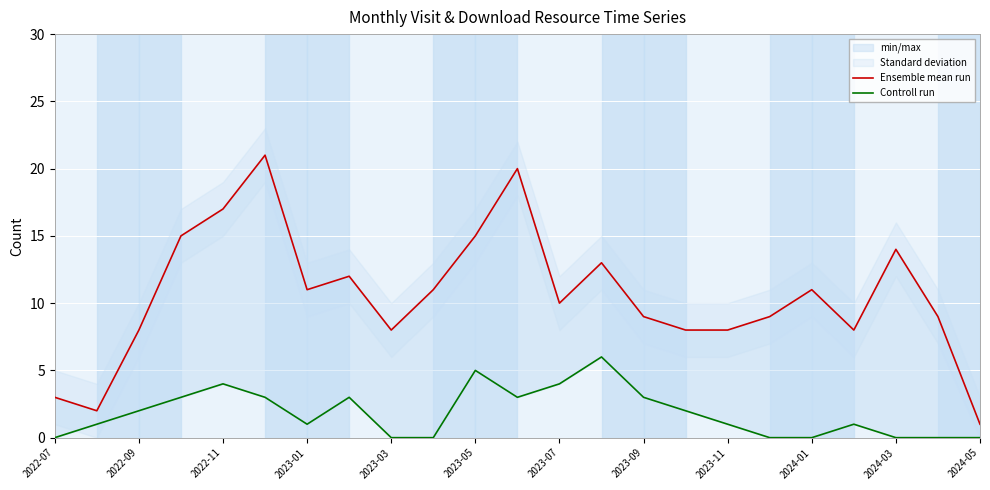

Reading left to right, what are all the values shown in this chart?

Ensemble mean run: 3	2	8	15	17	21	11	12	8	11	15	20	10	13	9	8	8	9	11	8	14	9	1
Controll run: 0	1	2	3	4	3	1	3	0	0	5	3	4	6	3	2	1	0	0	1	0	0	0